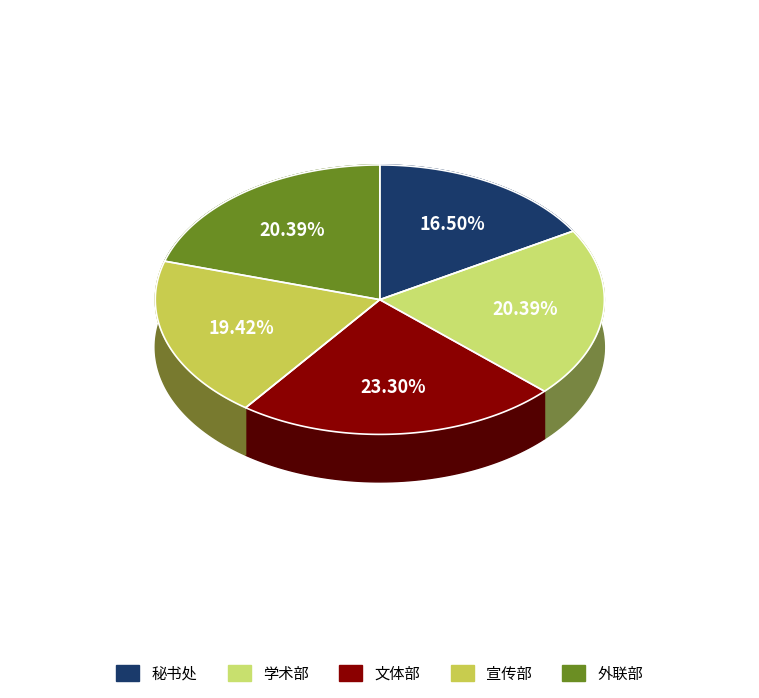

To the nearest percent, what is the difference between the 学术部 and 秘书处 slice percentages?

4%